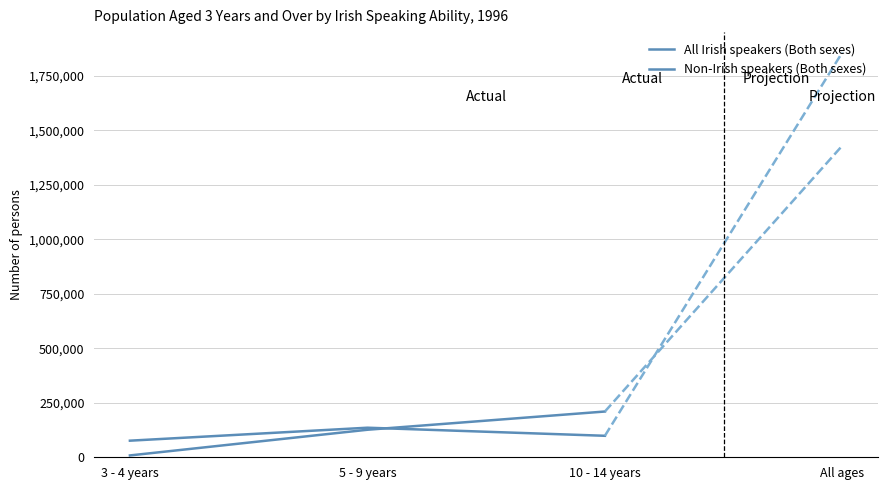

How many distinct data groups are displayed?

2